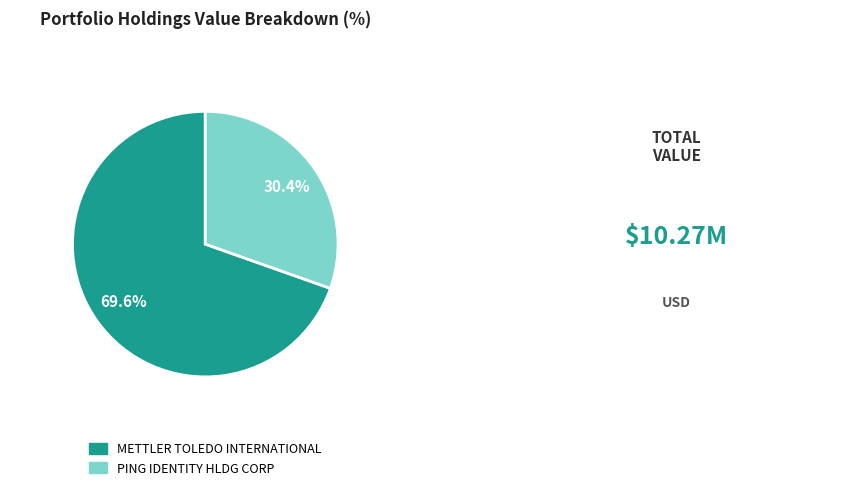

To the nearest percent, what is the combined percentage of PING IDENTITY HLDG CORP and METTLER TOLEDO INTERNATIONAL?

100%